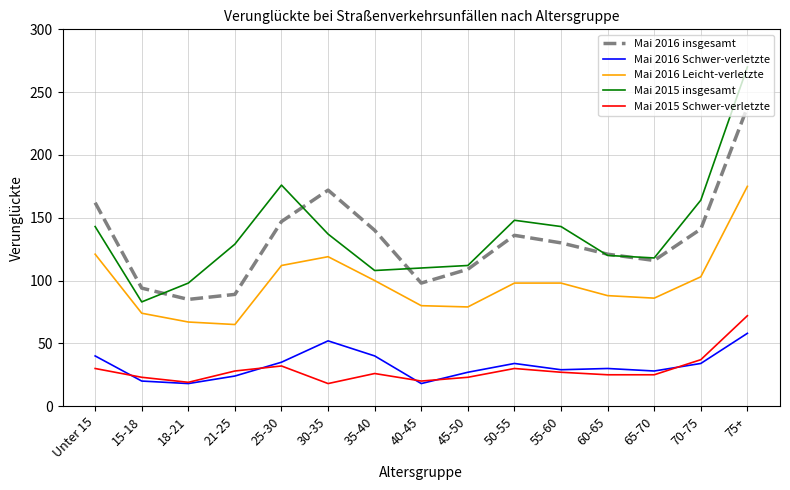

How many lines are shown in the chart?

5